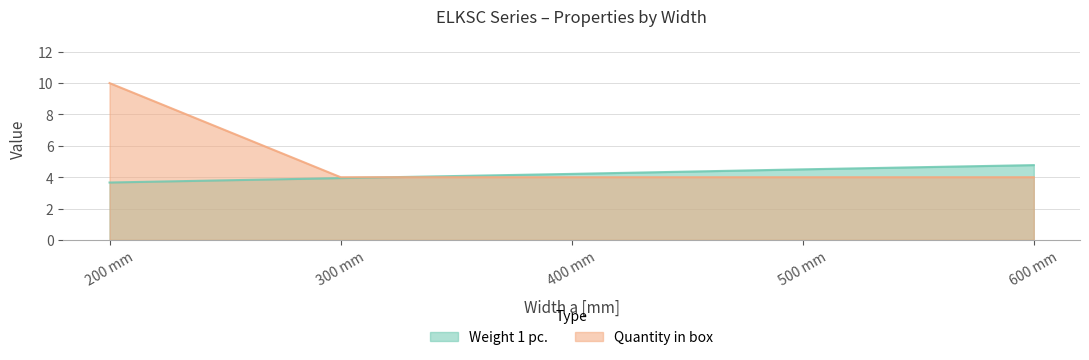

What is the difference between the Weight 1 pc. values at 500 mm and 300 mm?

0.6